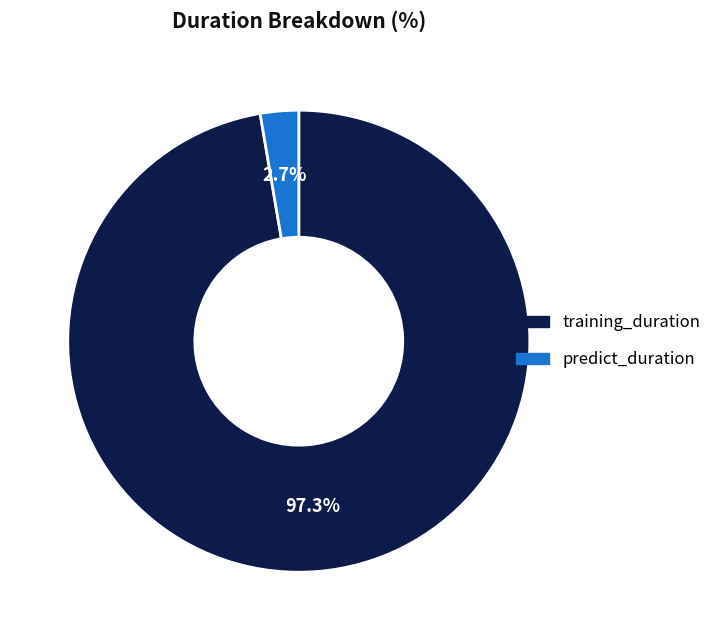

Rank the categories by value from highest to lowest.

training_duration, predict_duration